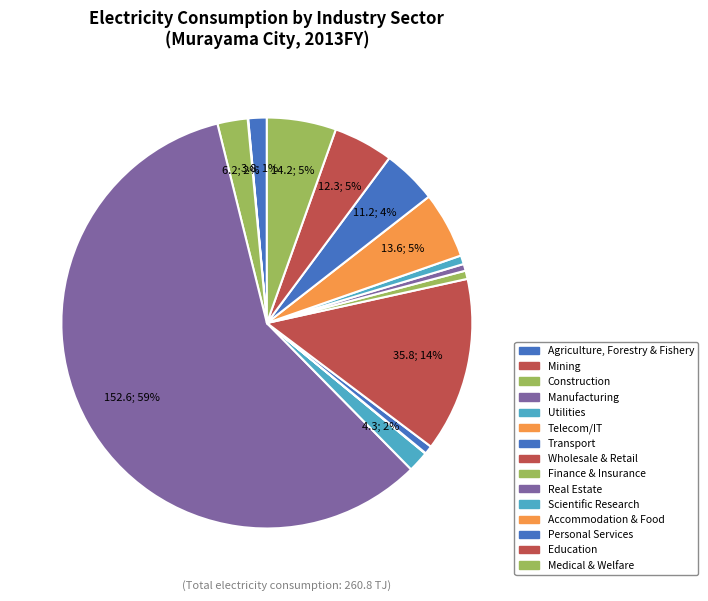

To the nearest percent, what is the difference between the largest and smallest slice percentages?

58%